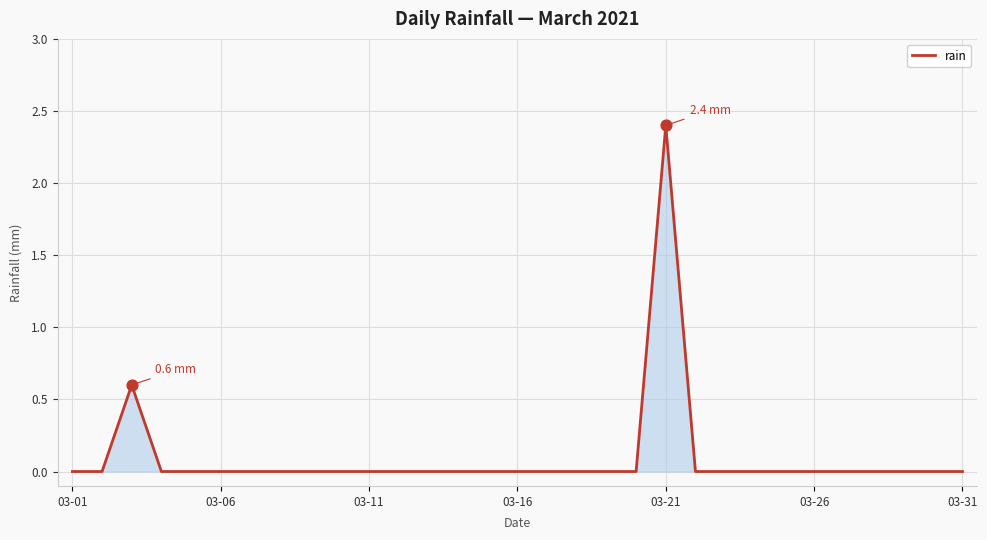

What is the maximum value shown in the chart?

2.4